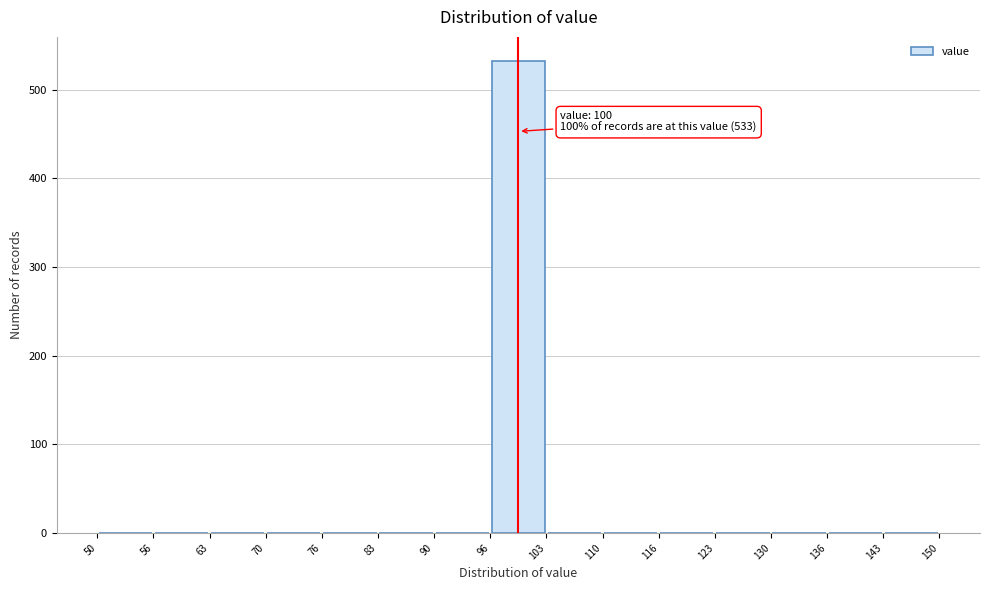

Over which range of the x-axis is the bar tallest?

96 to 103